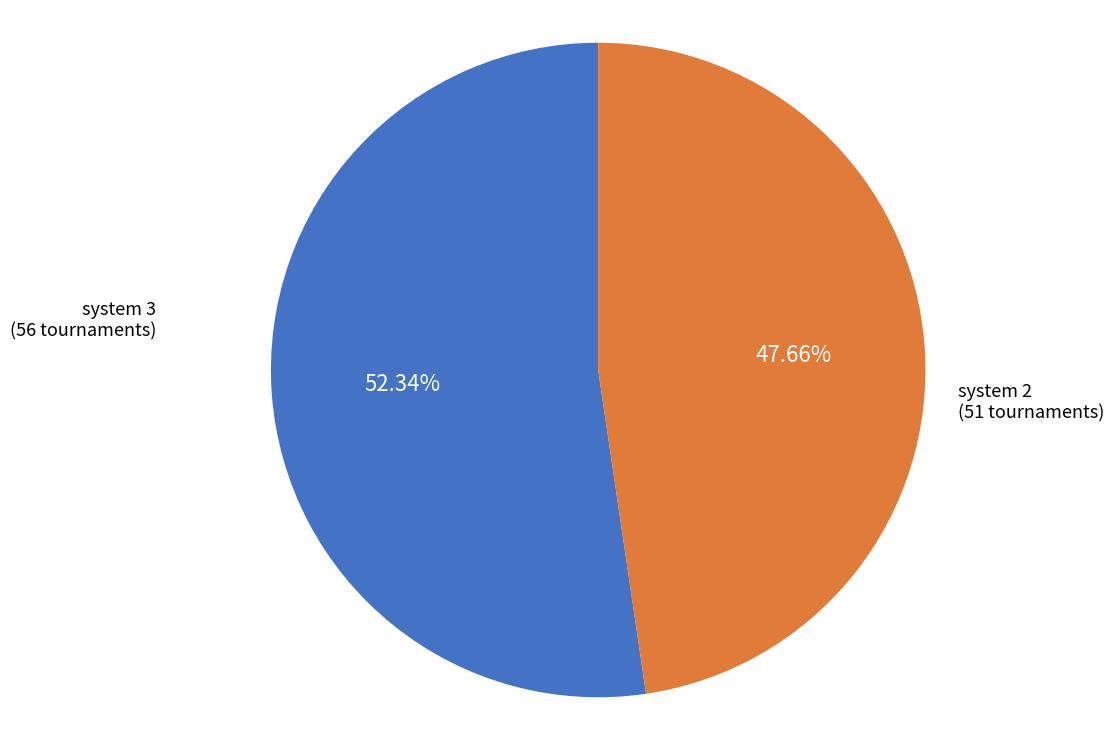

Does any single category account for the majority?

Yes